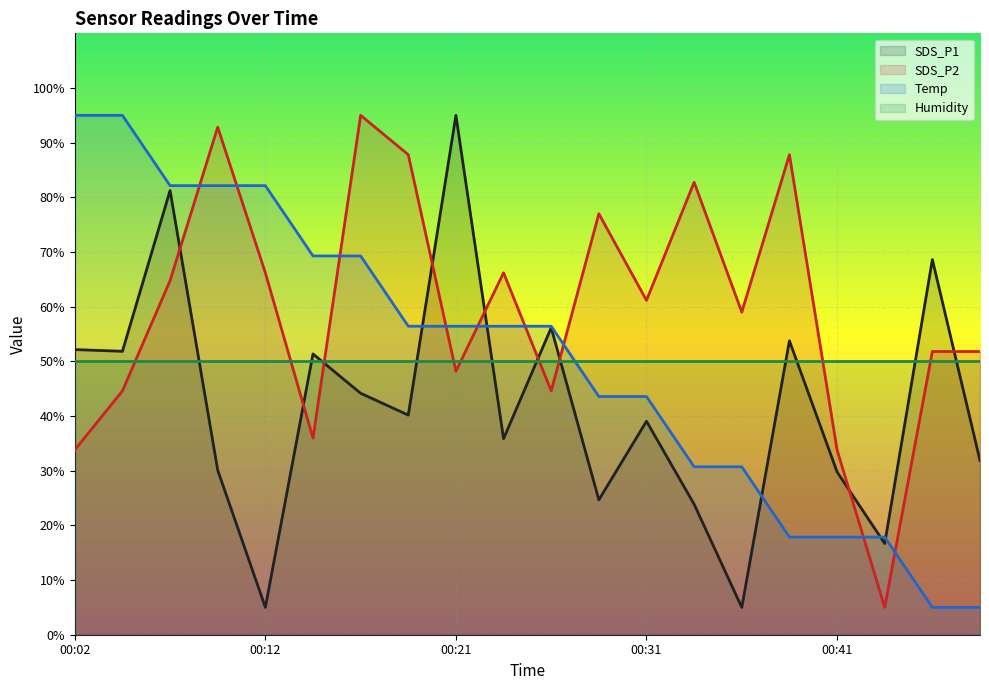

Which series has the largest total across all categories?

SDS_P2